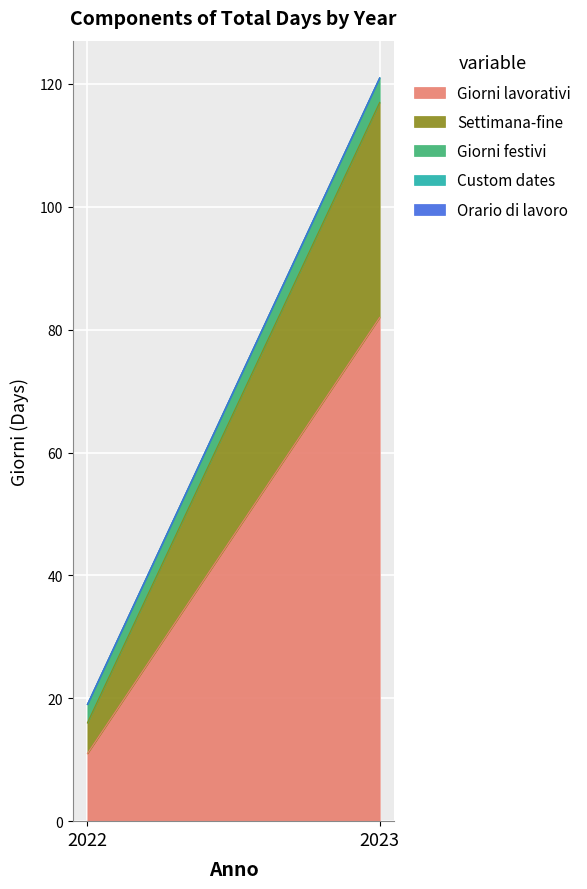

At how many categories does at least one series exceed 41?

1